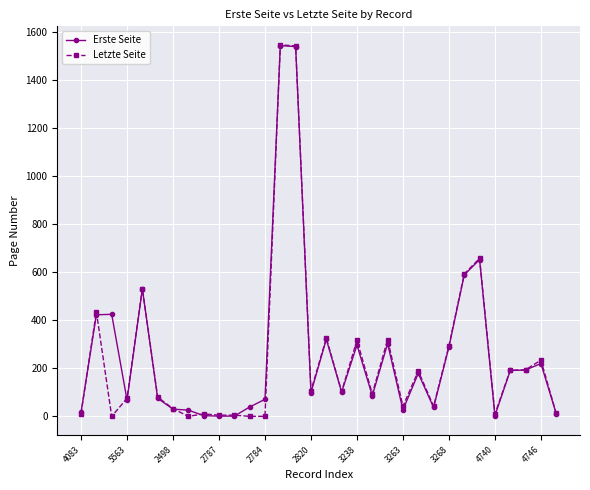

True or false: Letzte Seite has more than 2 points higher than both neighbors.

True